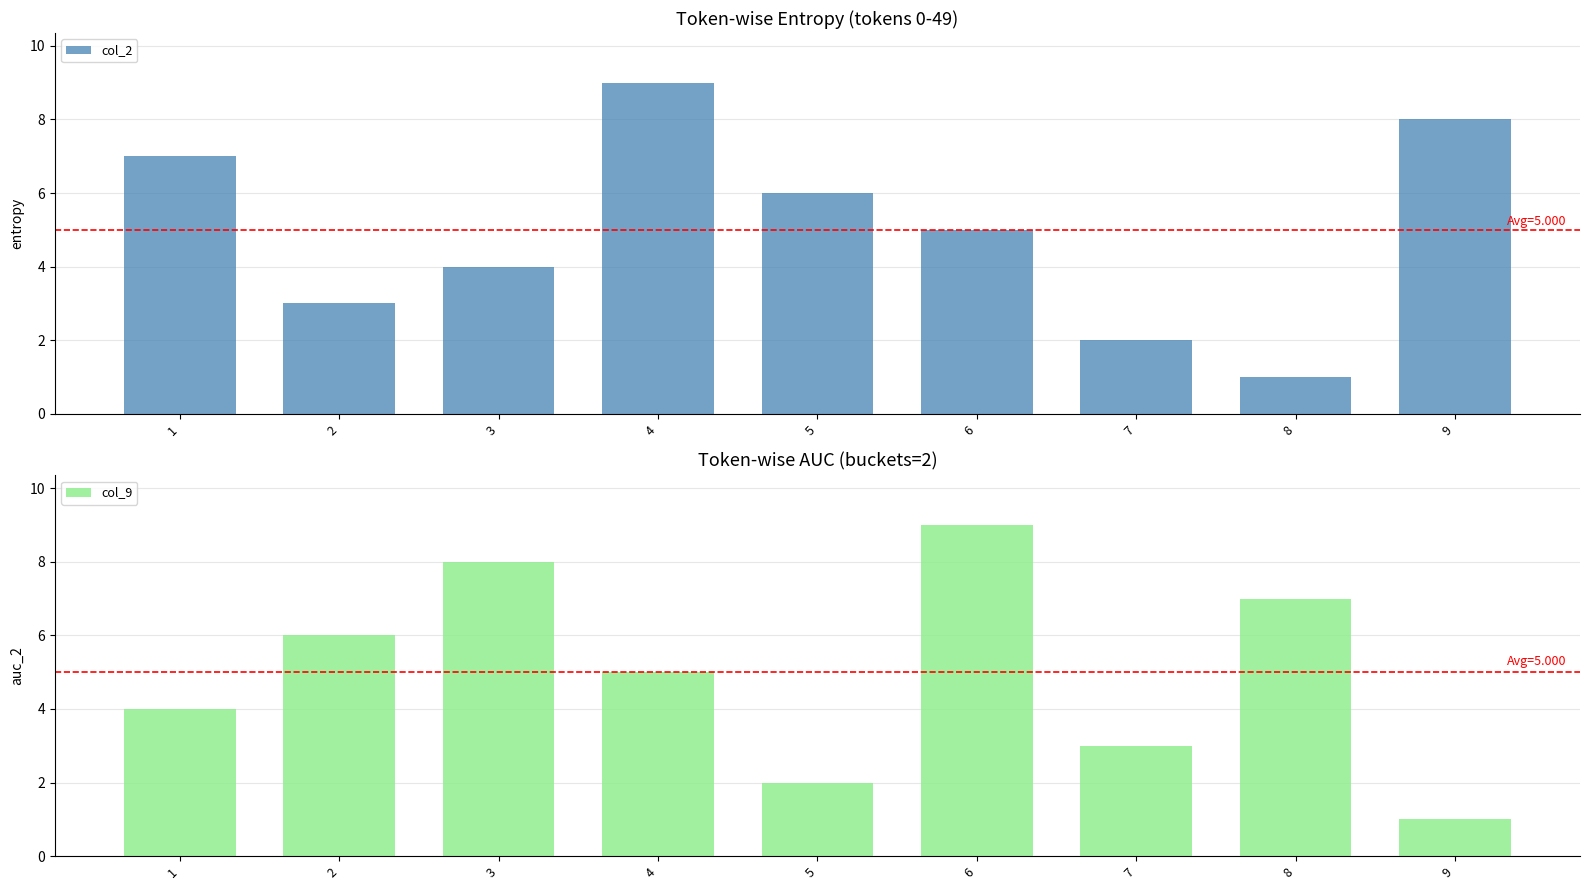

Where does the col_9 series first go above 5?

2